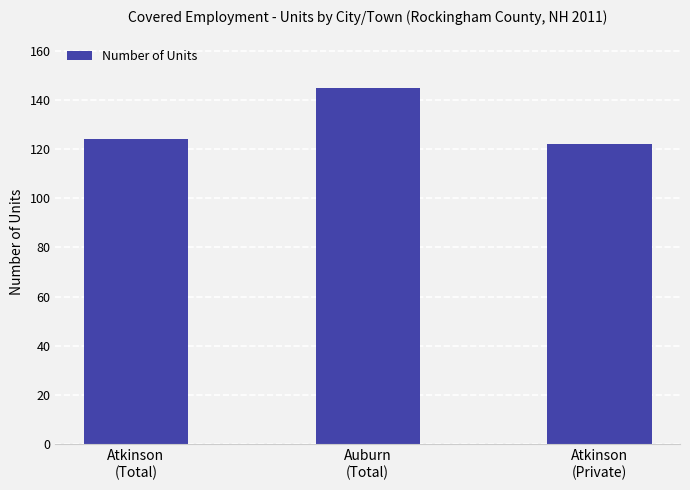

At which category does the chart reach its peak across all series?

Auburn
(Total)